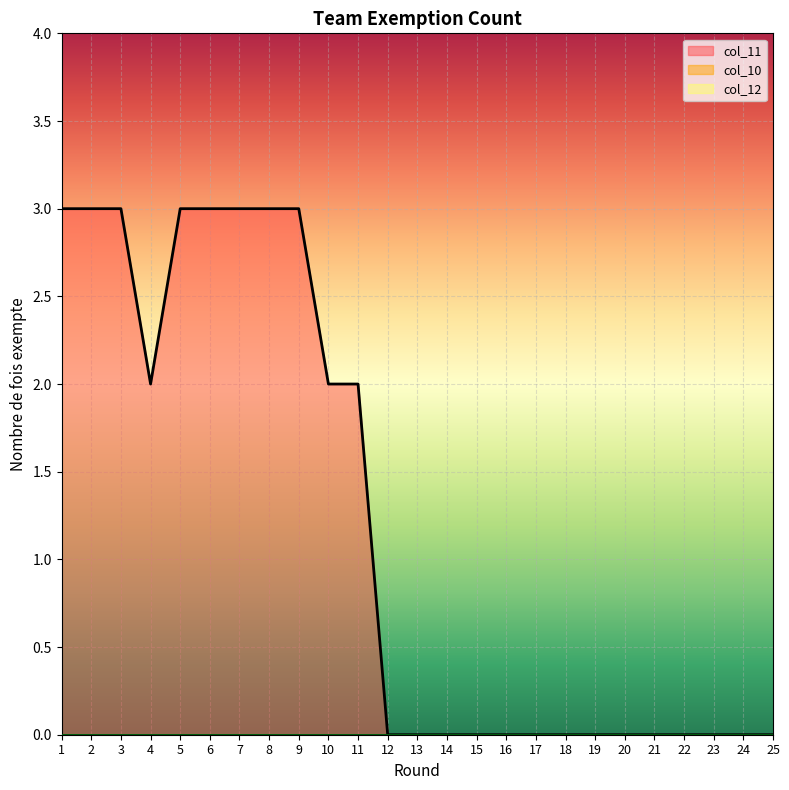

Rank the series at 5 from lowest to highest value.

col_10, col_12, col_11